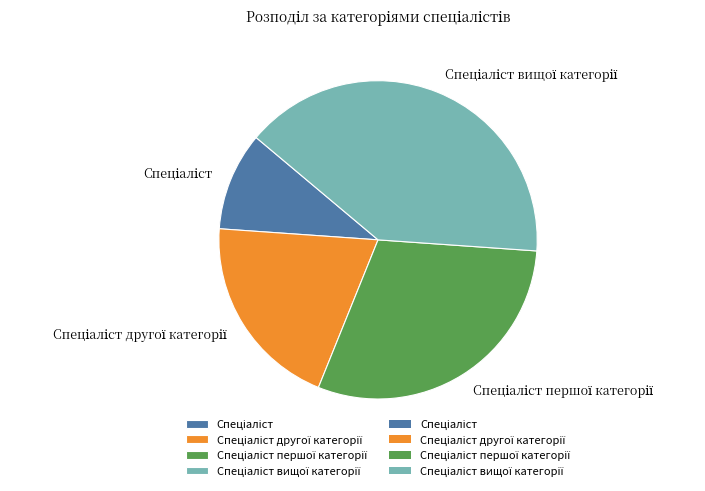

Is there a majority slice in this chart?

No